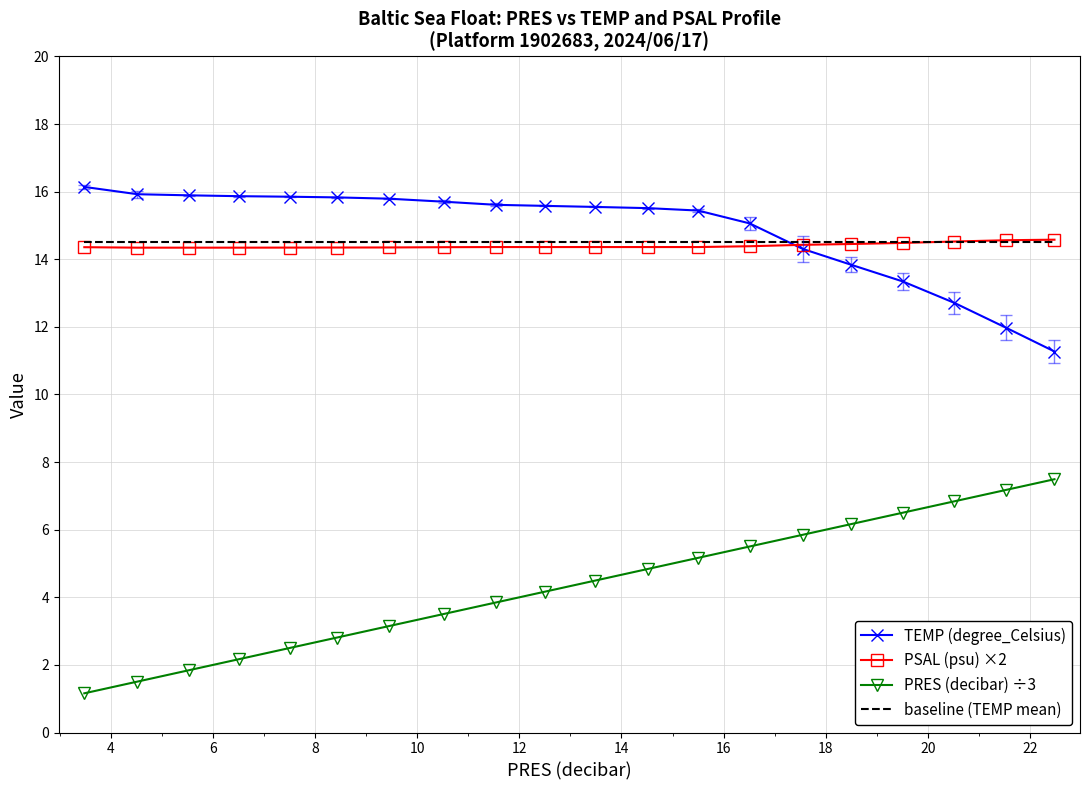

What is the minimum value shown in the chart?

1.2